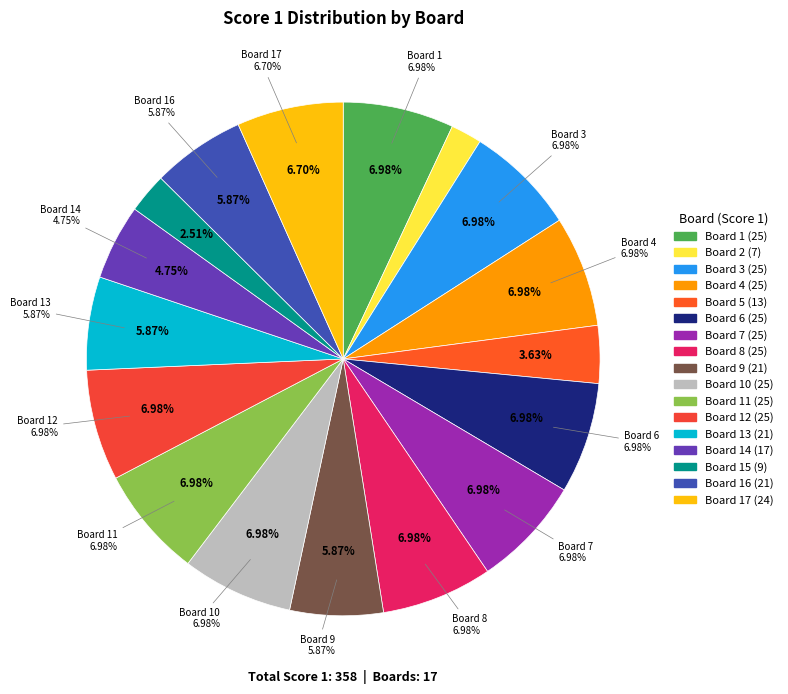

Which category has the biggest portion of the pie?

Board 1